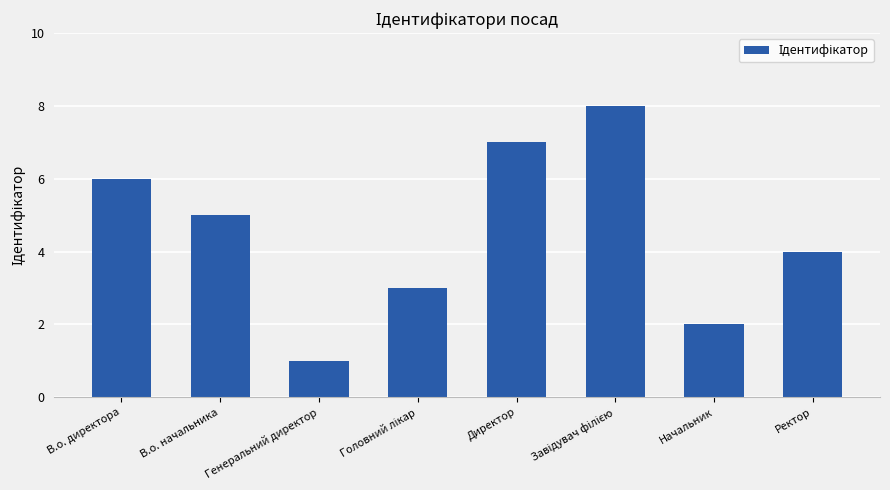

How many data points are less than 5?

4